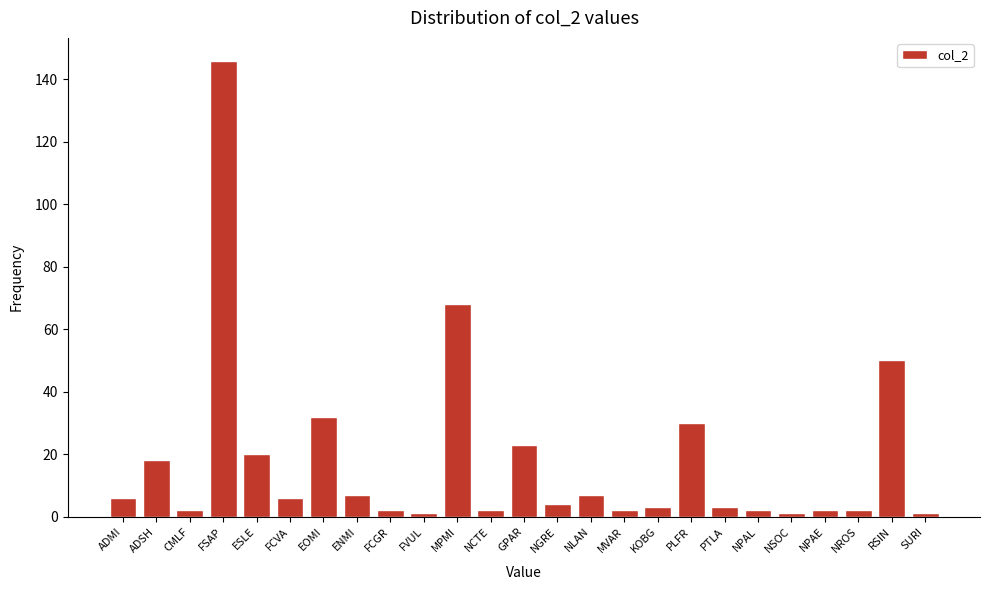

Reading left to right, list all the values displayed in this chart.

ADMI=6	ADSH=18	CMLF=2	FSAP=146	ESLE=20	FCVA=6	EOMI=32	ENMI=7	FCGR=2	FVUL=1	MPMI=68	NCTE=2	GPAR=23	NGRE=4	NLAN=7	MVAR=2	KOBG=3	PLFR=30	PTLA=3	NPAL=2	NSOC=1	NPAE=2	NROS=2	RSIN=50	SURI=1